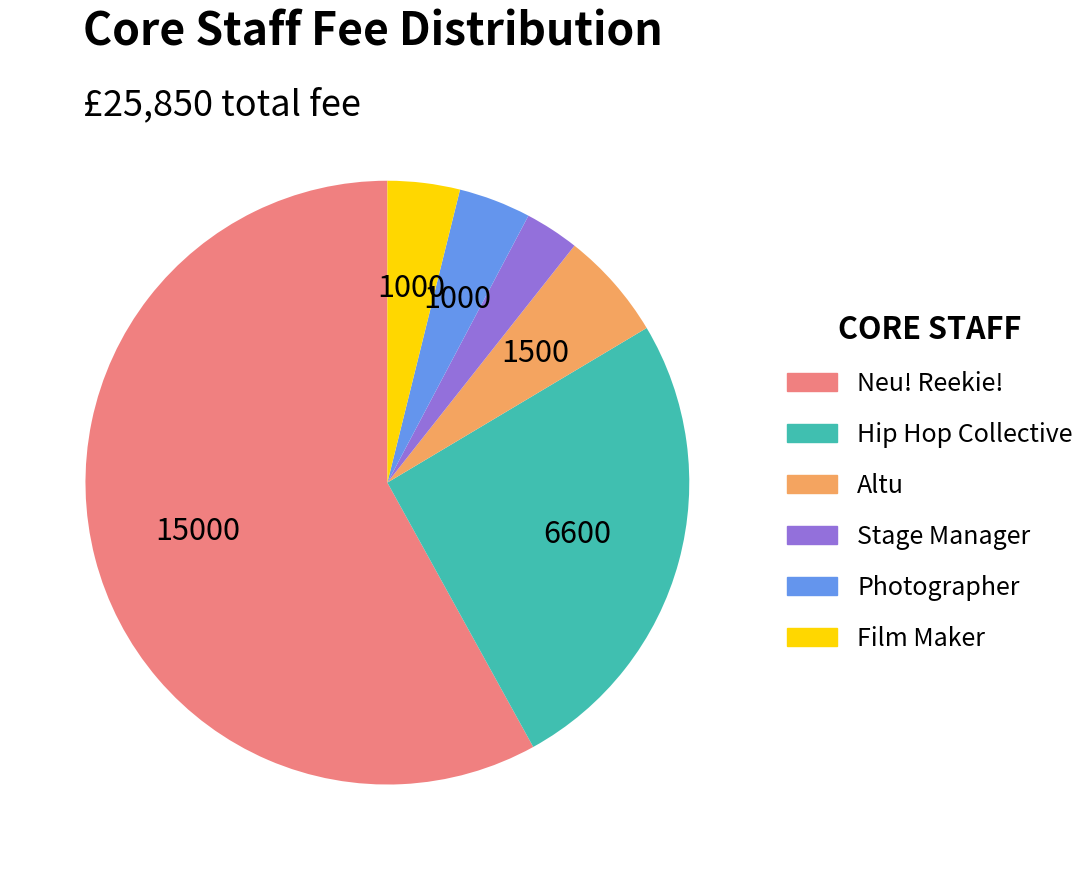

Do Photographer and Altu together represent more than half of the pie?

No